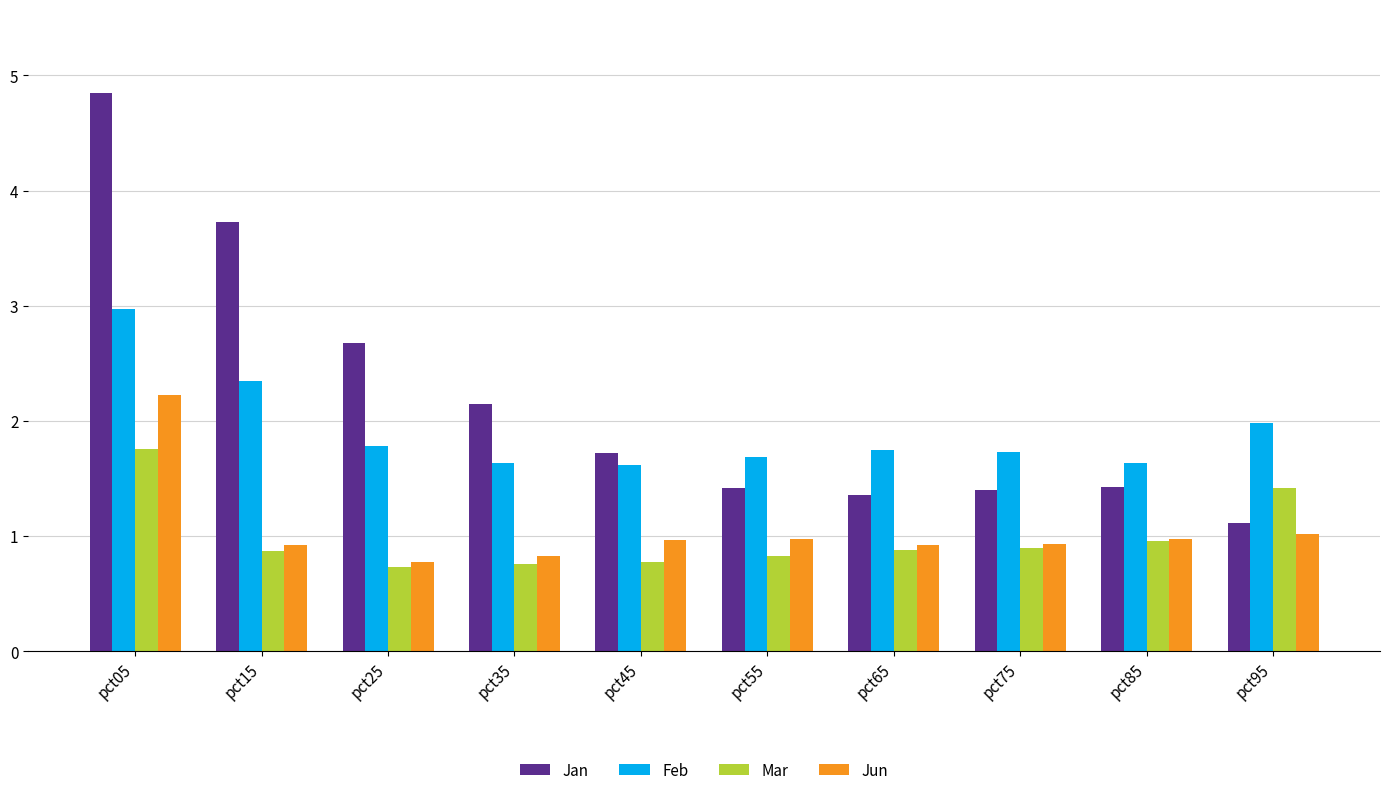

At pct15, list the series in order from smallest to largest.

Mar, Jun, Feb, Jan